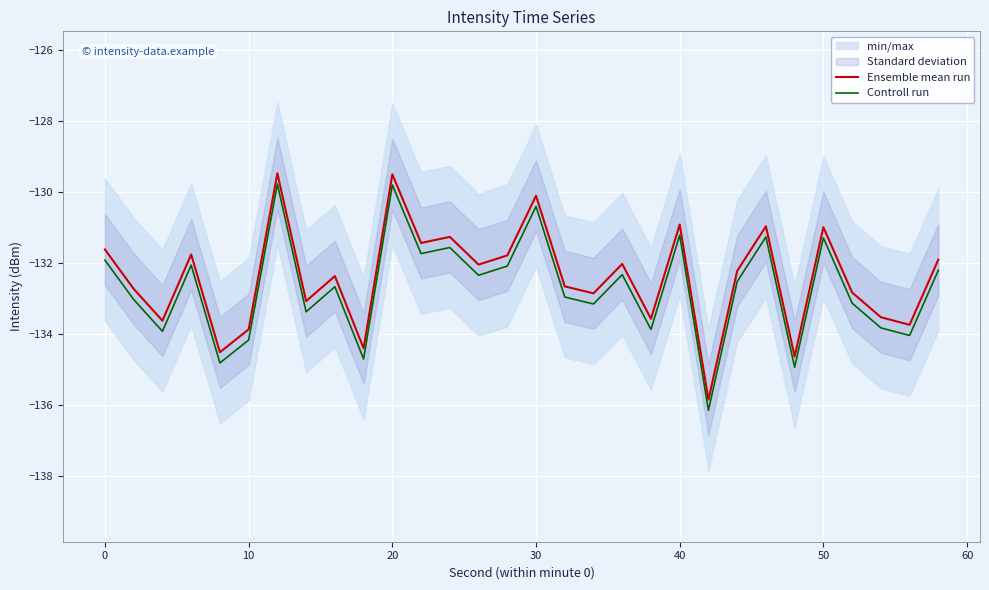

True or false: Controll run and Ensemble mean run cross at least once.

False